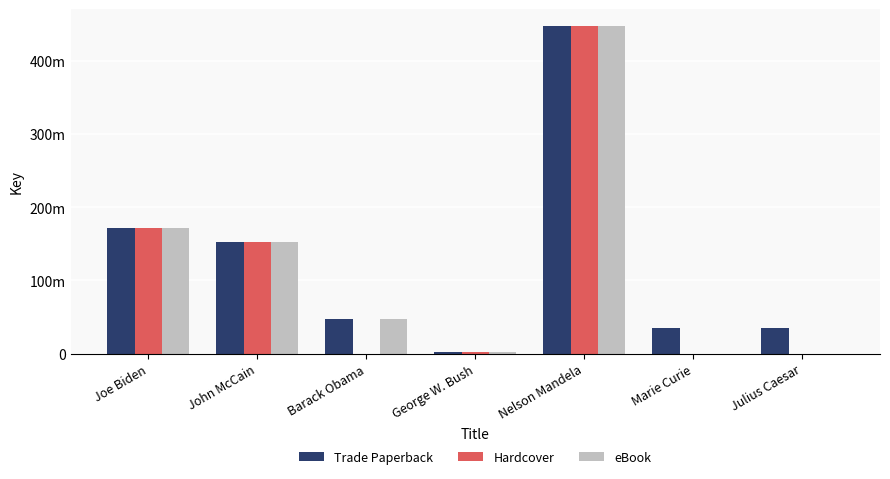

What are all the series names shown in the legend?

Trade Paperback, Hardcover, eBook